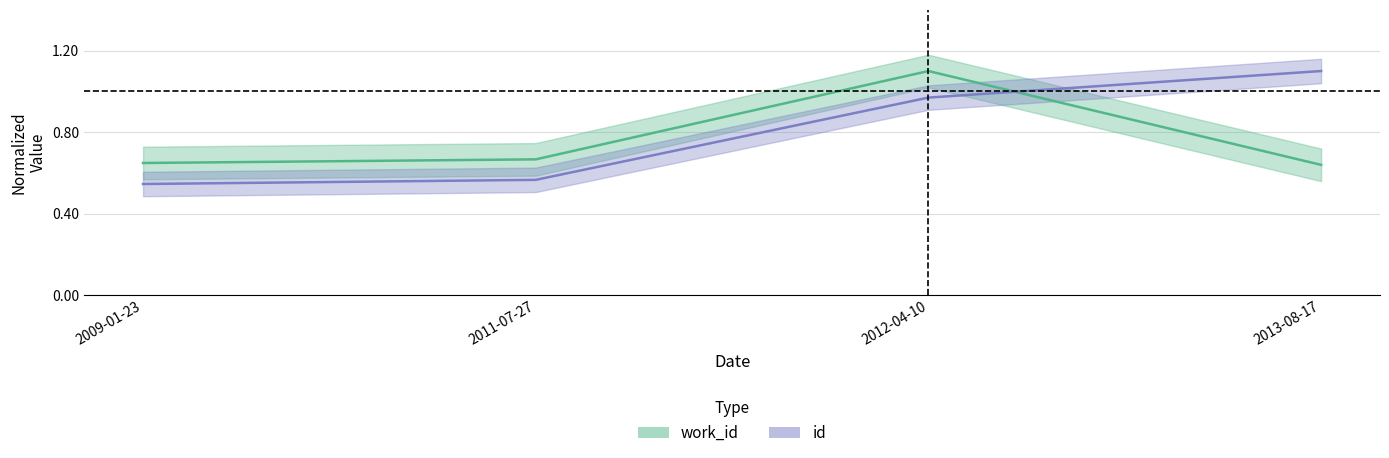

True or false: id and work_id cross at least once.

True